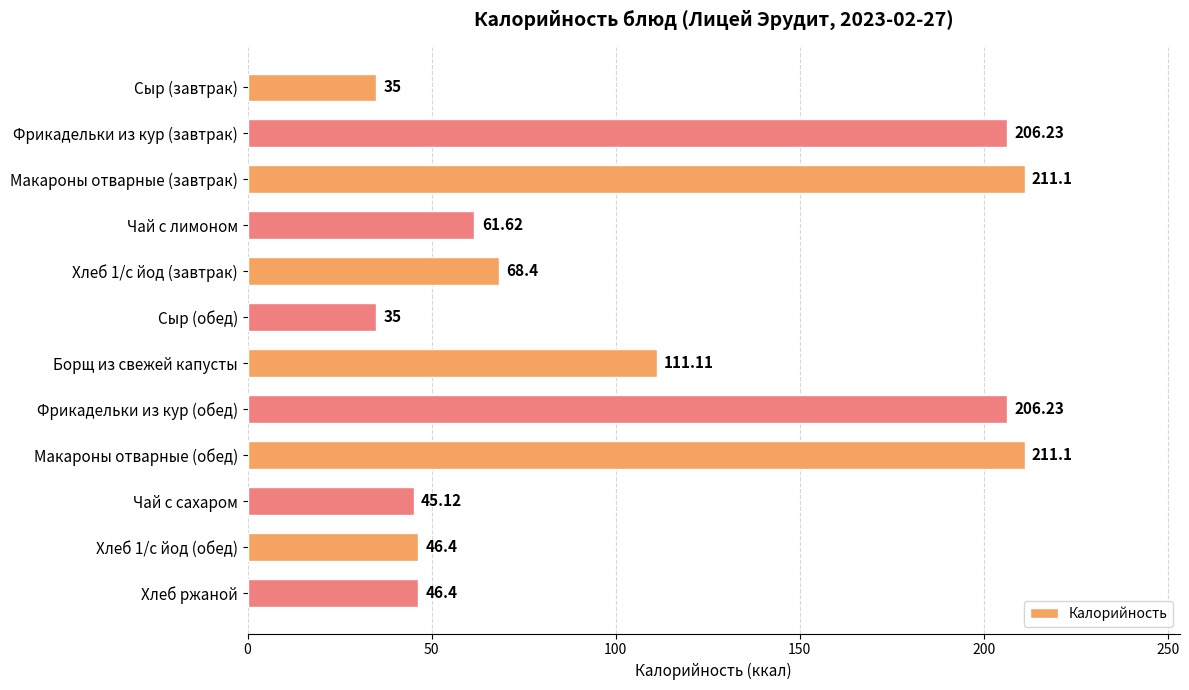

At which label is the value closest to 123?

Борщ из свежей капусты